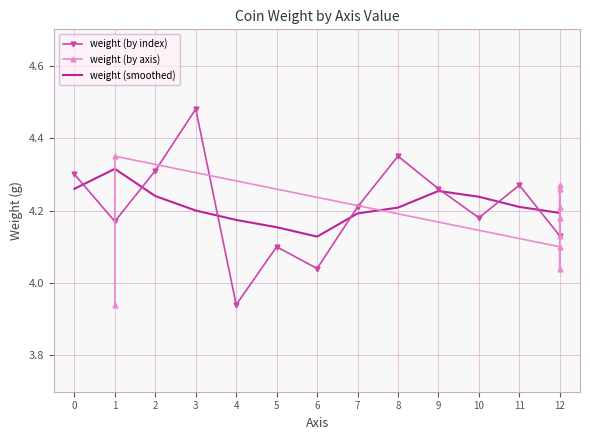

The weight (smoothed) series shows 7.3 at 12. True or false?

False